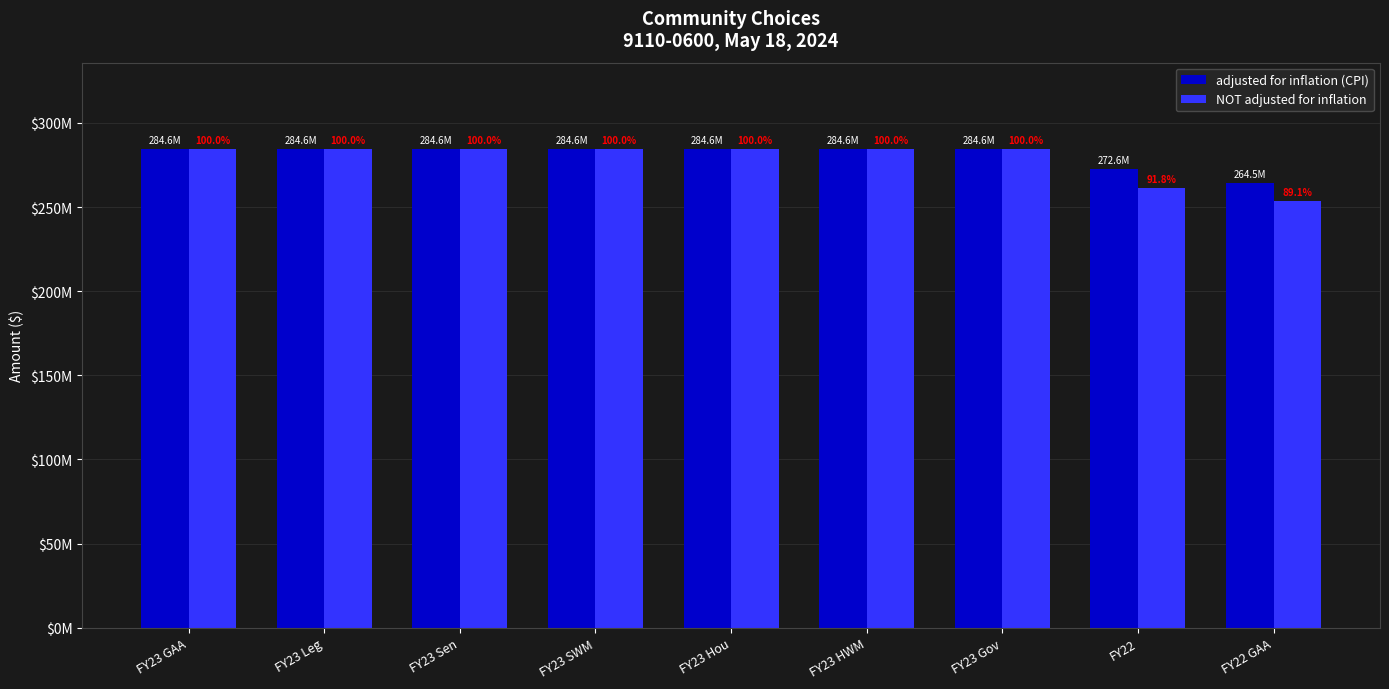

Are the bars horizontal?

No